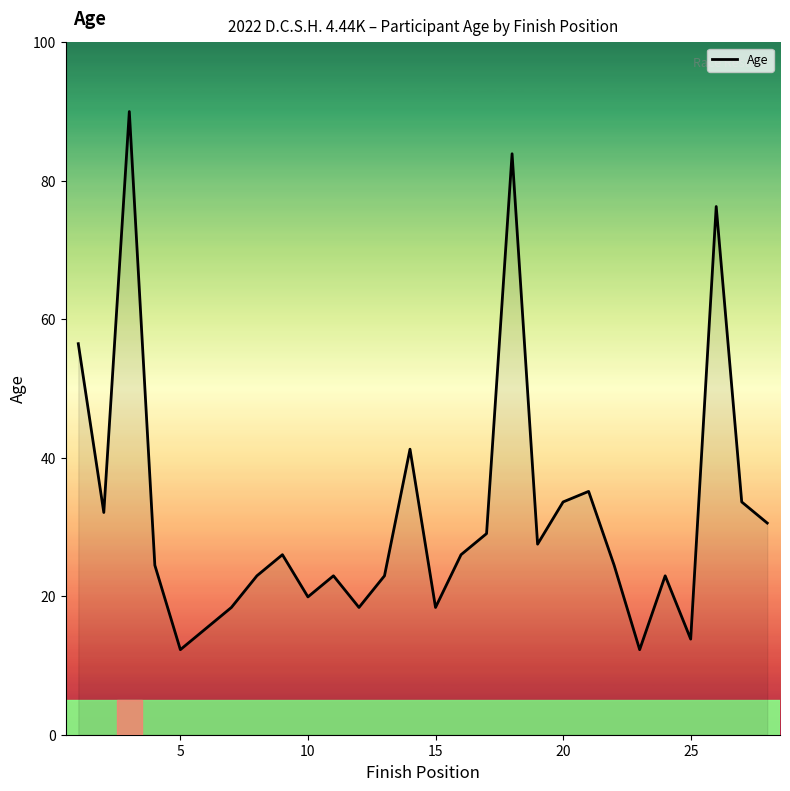

What is the difference between the maximum and minimum values?

77.7